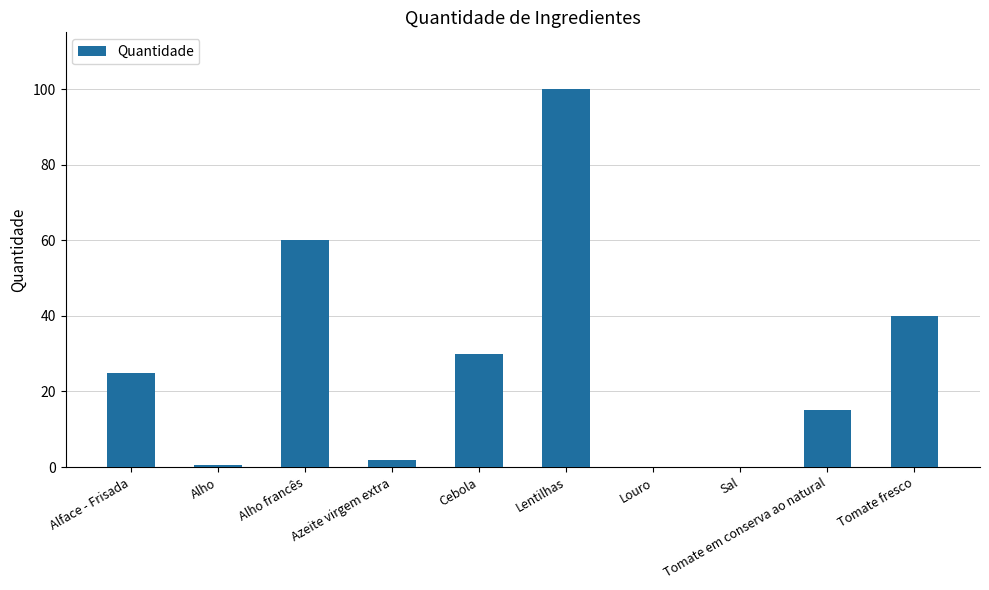

True or false: the data shows 143.3 at Lentilhas.

False